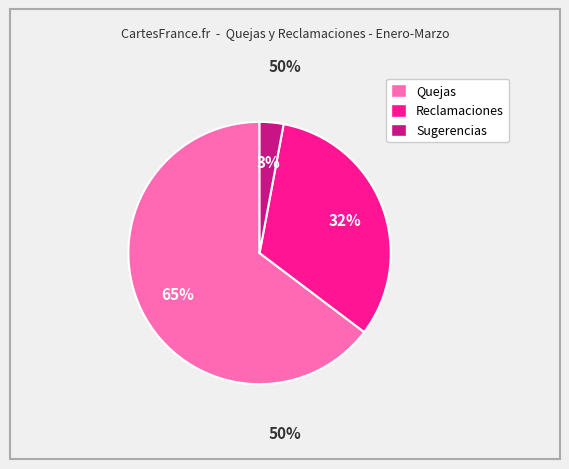

How many segments does this pie chart have?

3